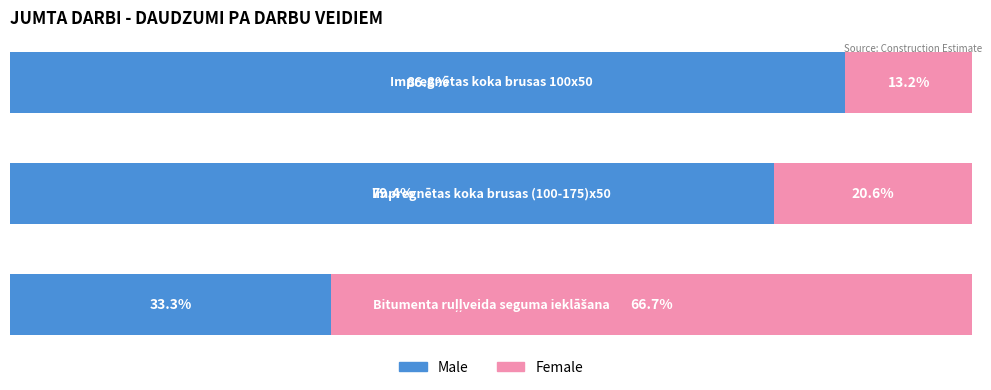

What is the sum of all Female values?

100.4